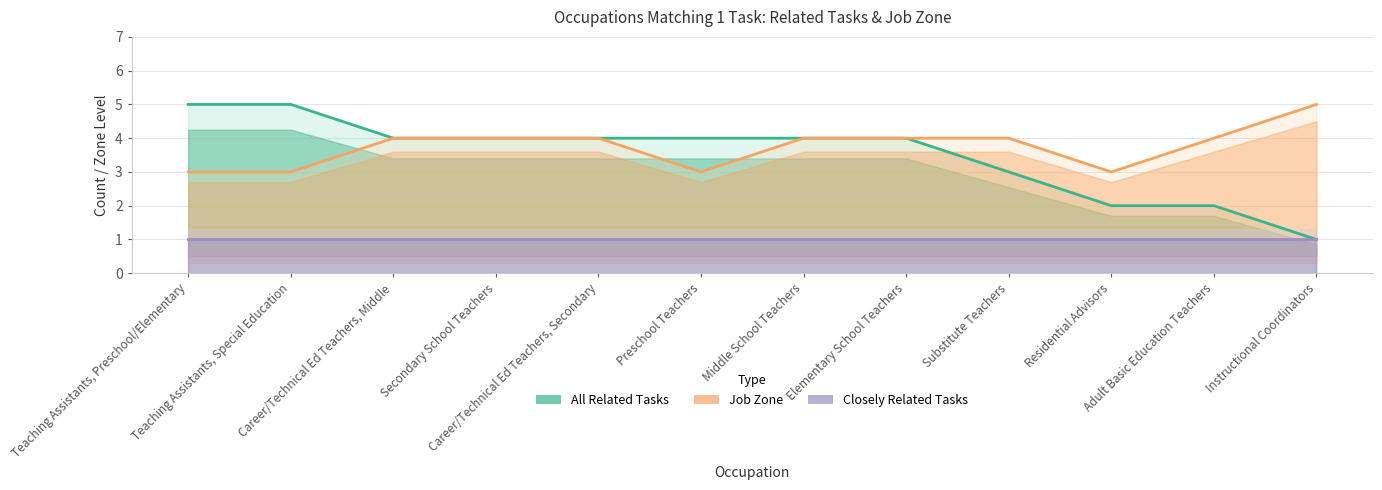

What is the value of the Job Zone point at the 10th from the left?

3